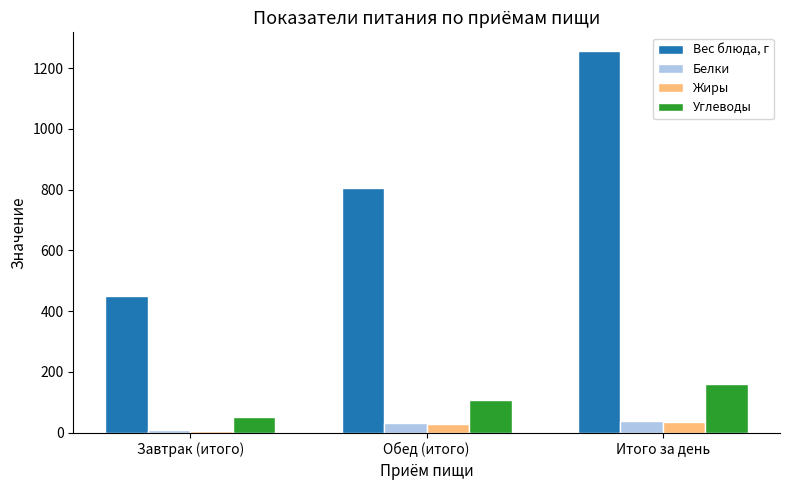

Is it true that Жиры equals 34.8 at Итого за день?

True